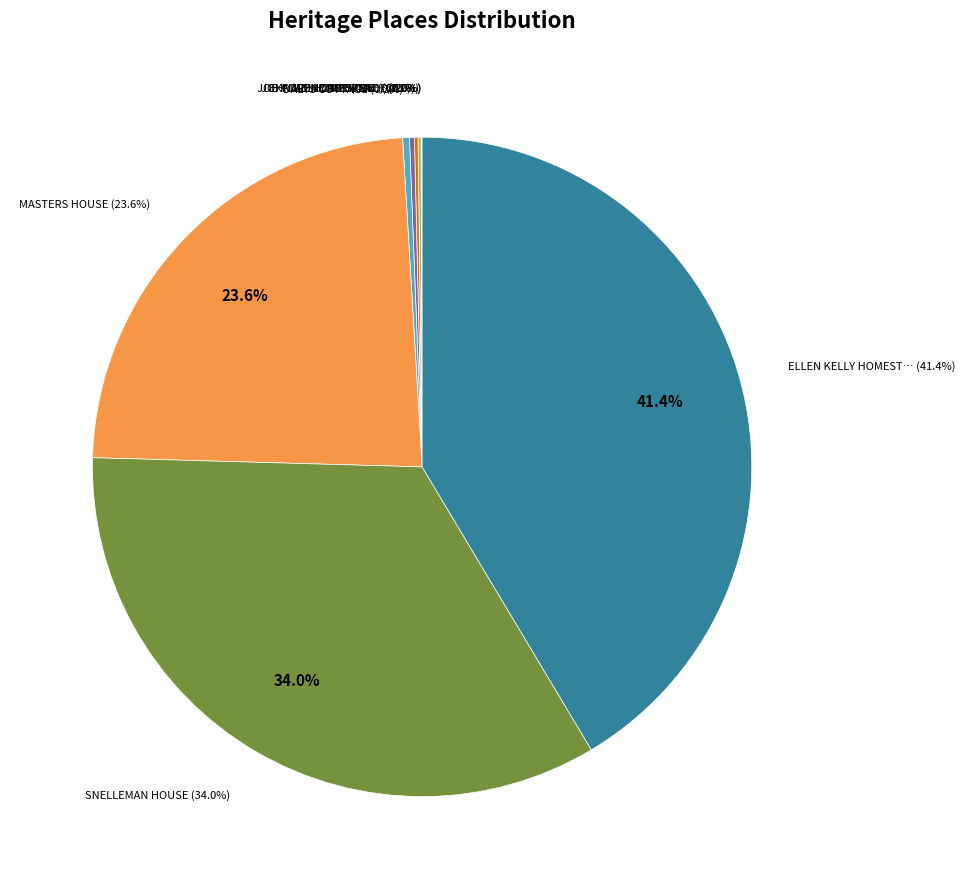

True or false: SNELLEMAN HOUSE accounts for 34% of the total.

True